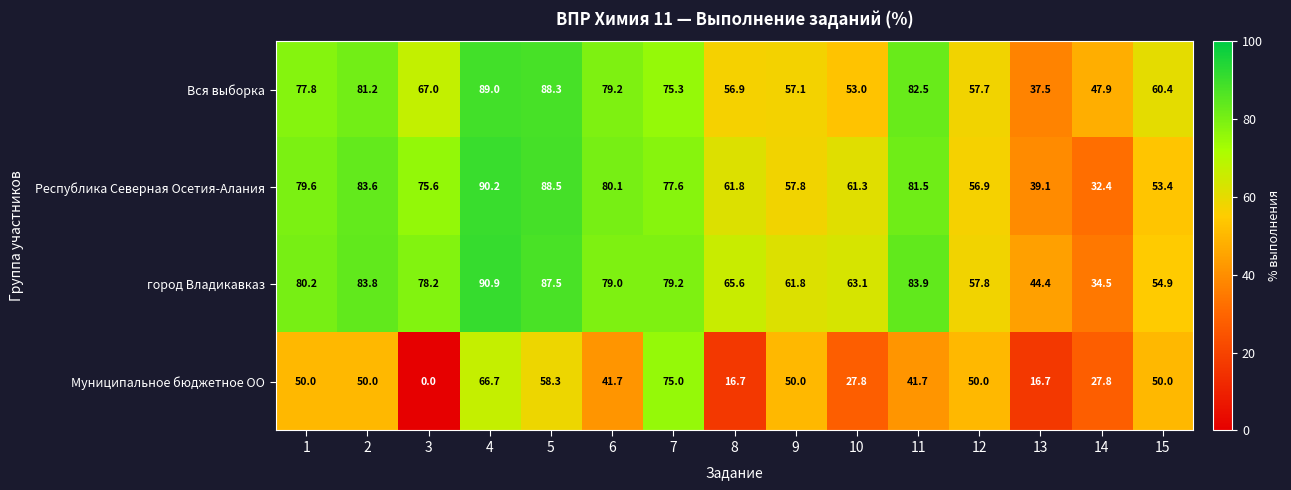

What is the maximum value shown in the chart?

90.9